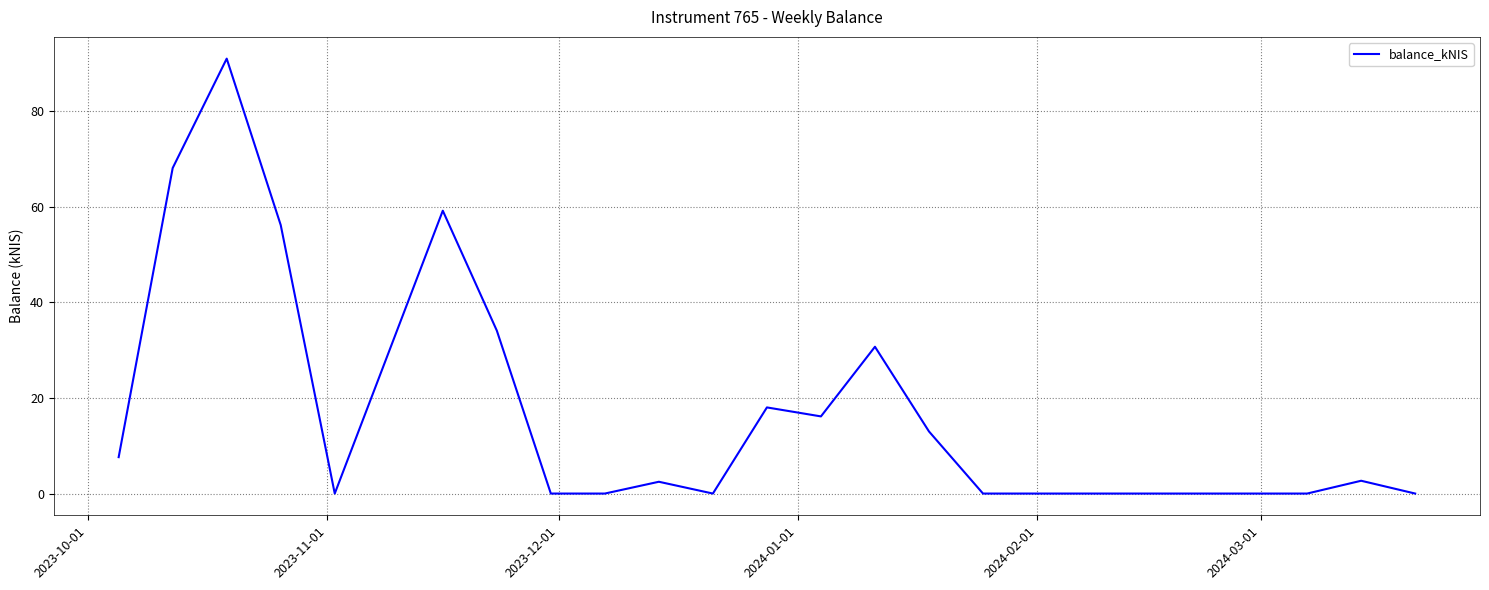

What is the difference between the maximum and minimum values?

91.0